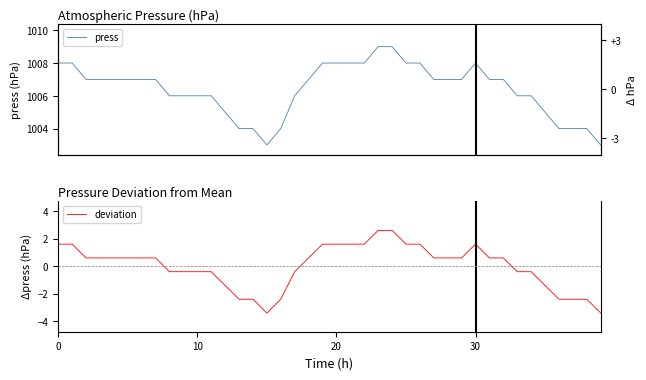

Which series changed the most between 15 and 18?

press